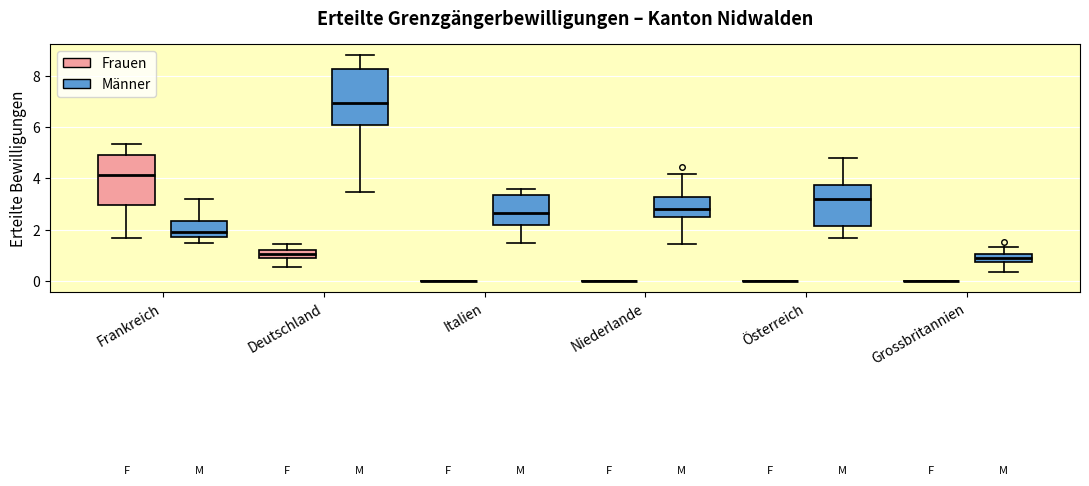

Comparing the boxes themselves (not the whiskers), which one is the tallest?

Deutschland (Männer)